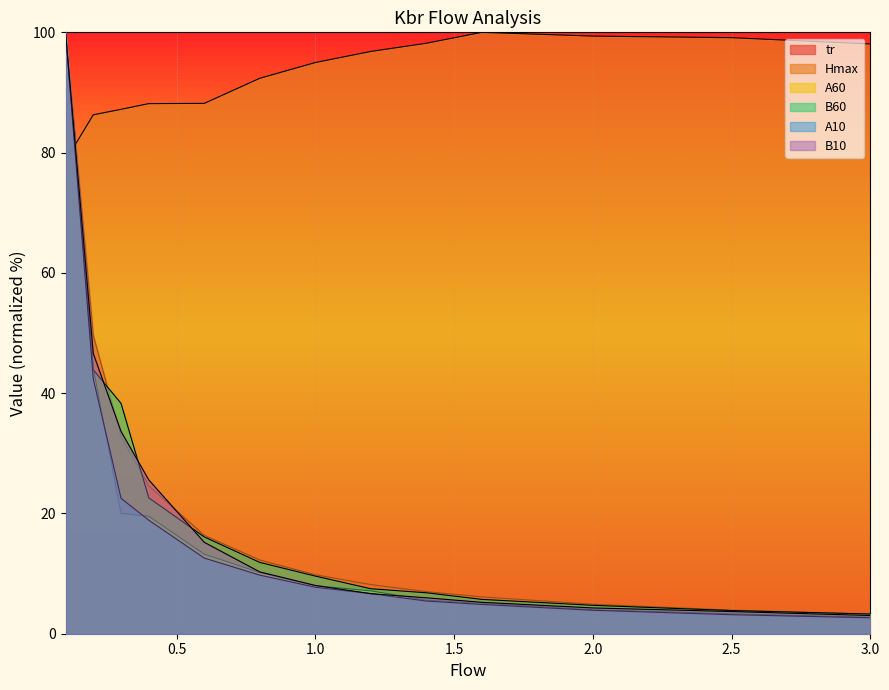

Read the B60 value at 0.4.

22.6